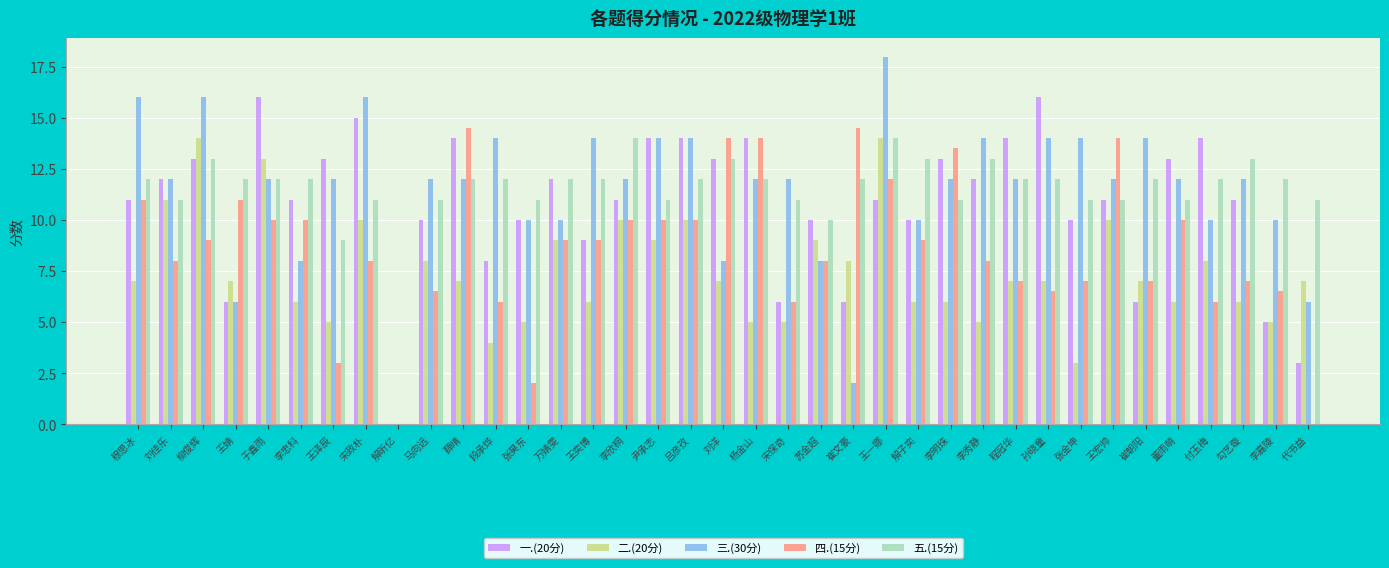

True or false: 三.(30分) has a value of 4.8 at 解子奕.

False